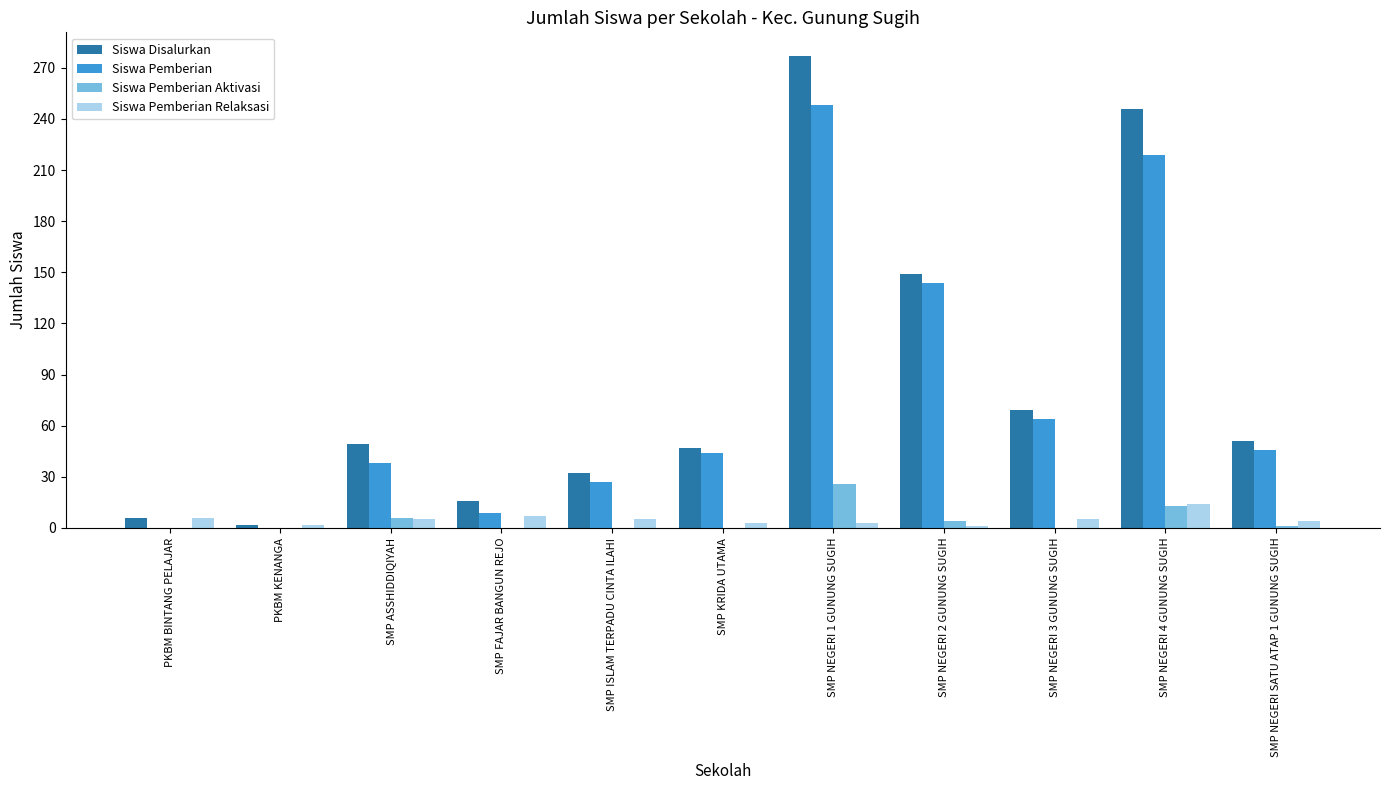

Between PKBM BINTANG PELAJAR and SMP NEGERI 3 GUNUNG SUGIH, which series saw the biggest shift?

Siswa Pemberian